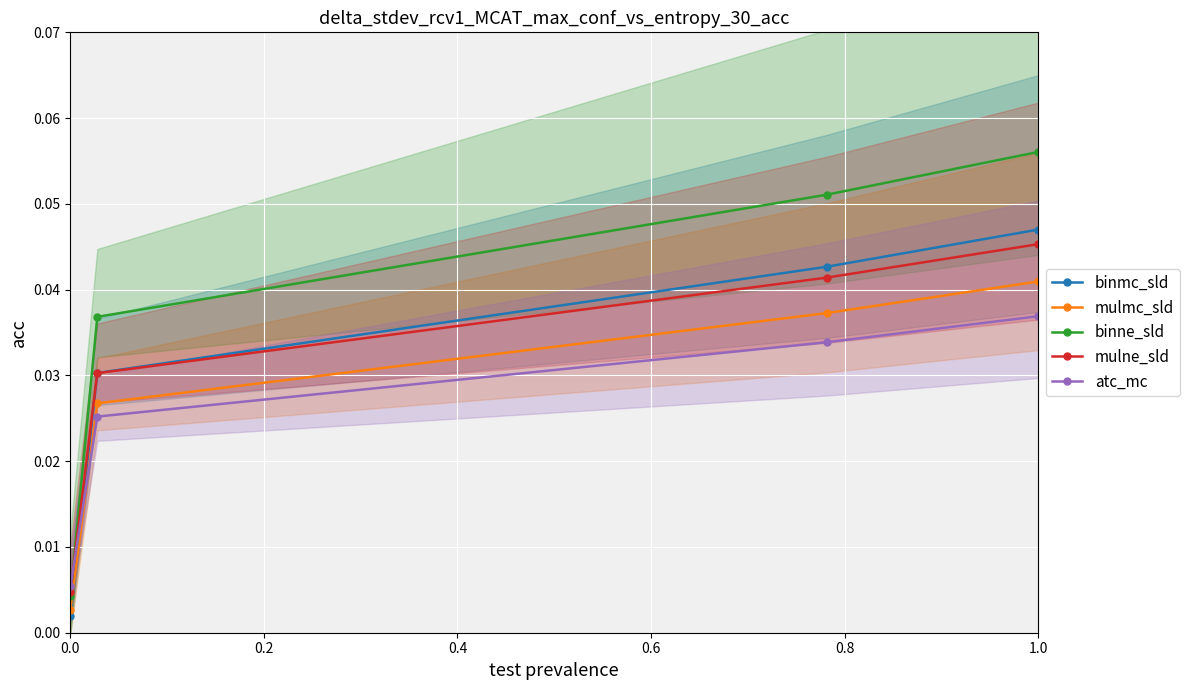

How many mulne_sld values are between 0 and 1?

4